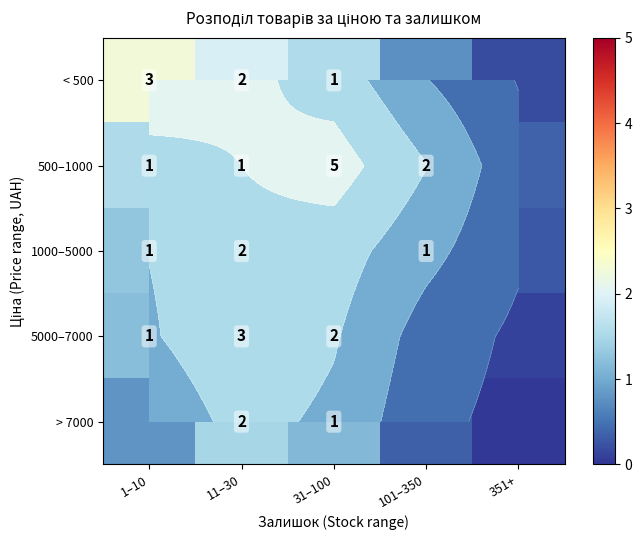

What is the spread (max minus min) of values at 351+?

0.3